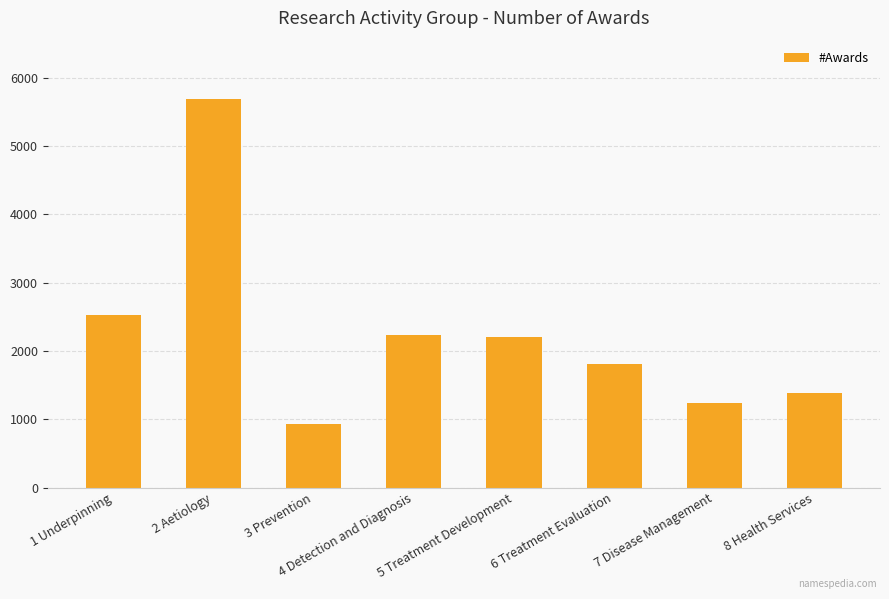

What is the greatest value displayed?

5690.8